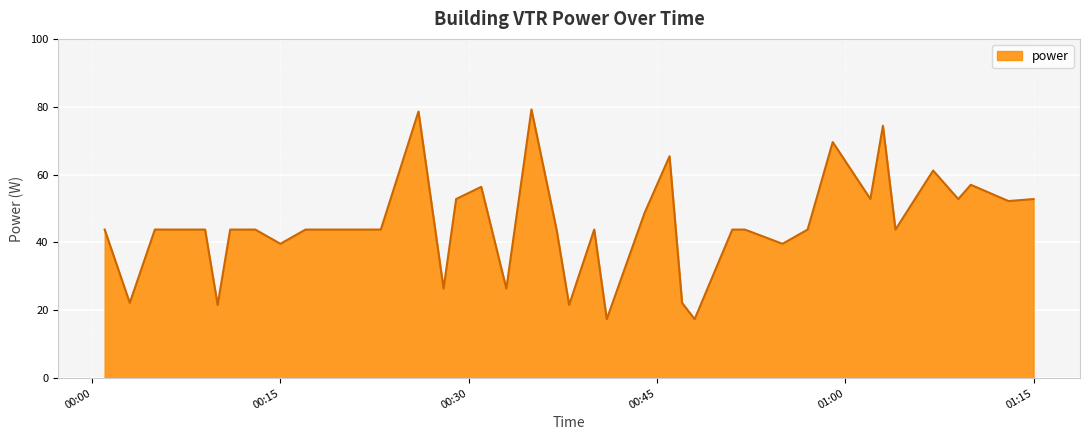

What is the greatest value displayed?

79.2